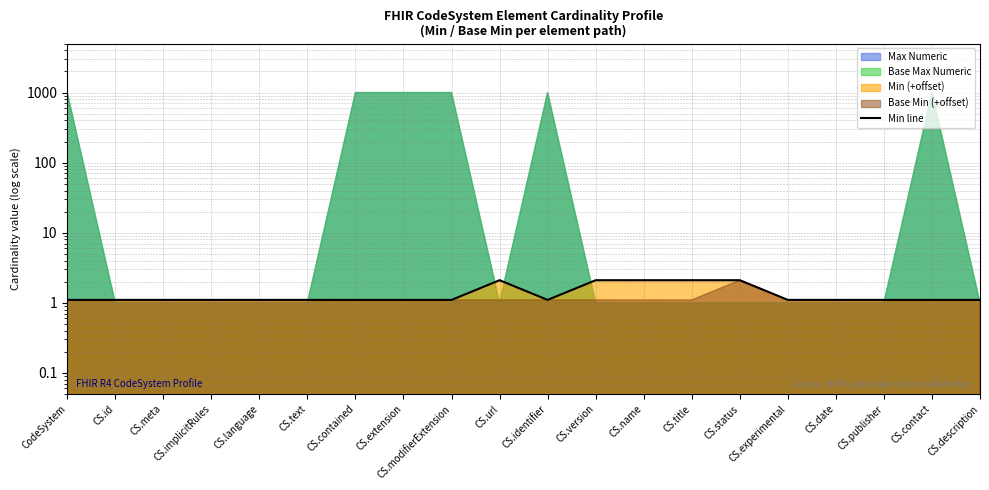

Which category has the lowest value across all series?

CodeSystem